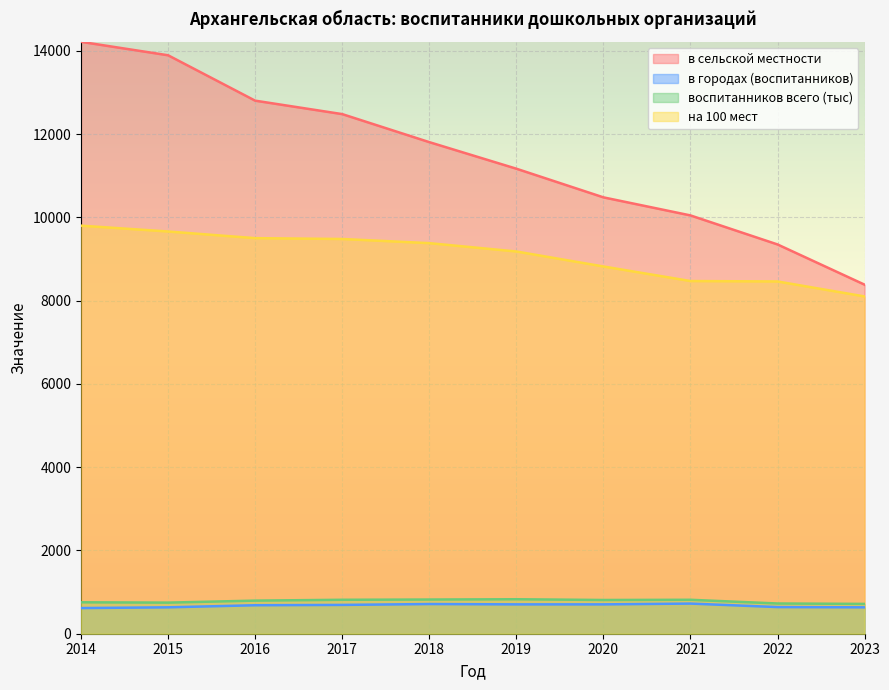

List the series in order of their peak value, lowest first.

в городах (воспитанников), воспитанников всего (тыс), на 100 мест, в сельской местности